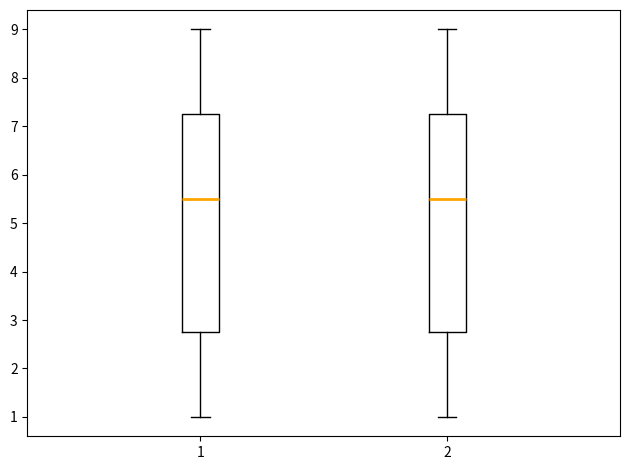

Reading left to right, transcribe this box plot: for each box, give where its median line is, the range the box spans, and where its two whiskers end, as read against the y-axis. The values are not printed on the chart, so give them approximately, as read against the axis.

1: median 5.5, box 2.8 to 7.3, whiskers 1.0 to 9.0
2: median 5.5, box 2.8 to 7.3, whiskers 1.0 to 9.0